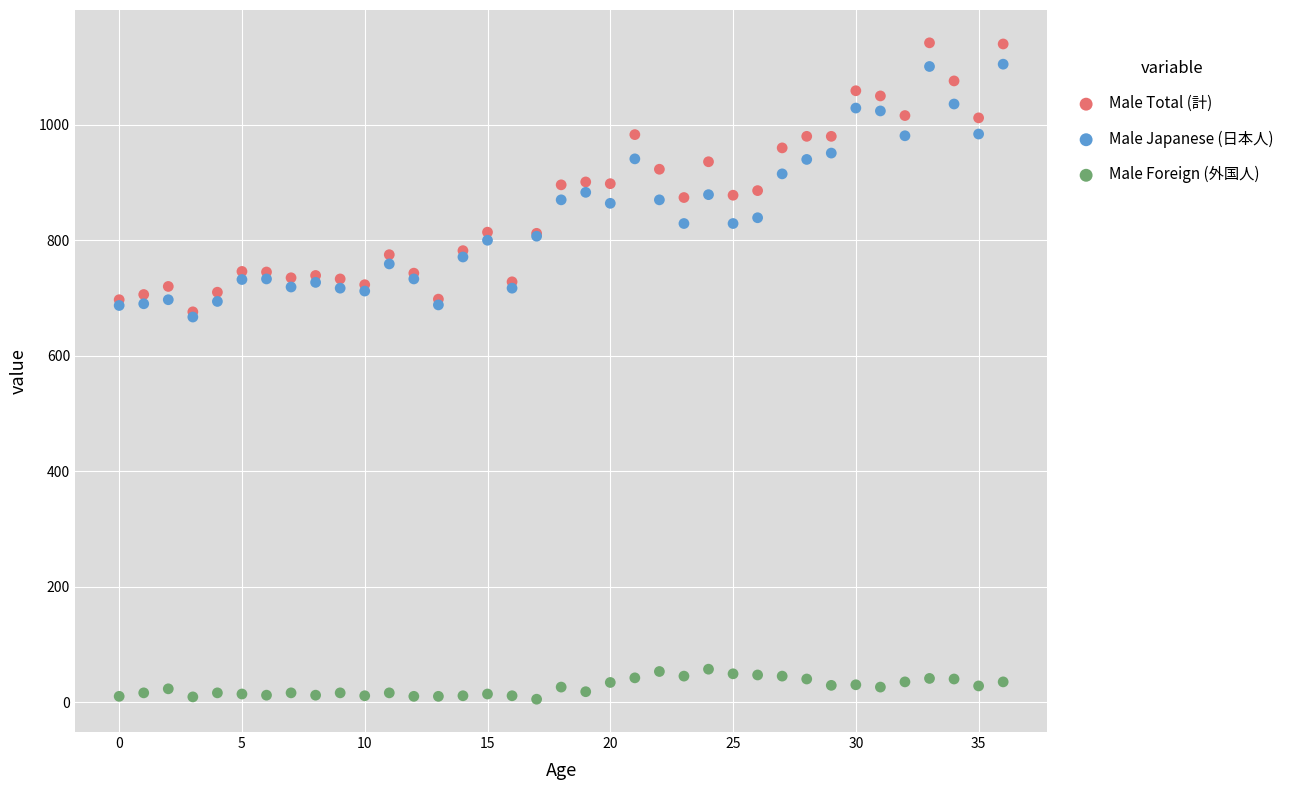

What are all the series names shown in the legend?

Male Total (計), Male Japanese (日本人), Male Foreign (外国人)